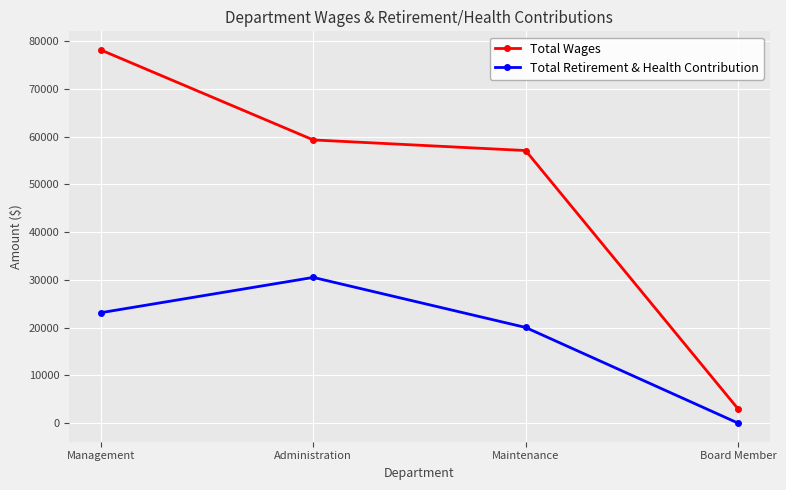

True or false: Total Retirement & Health Contribution has a value of 8161 at Maintenance.

False